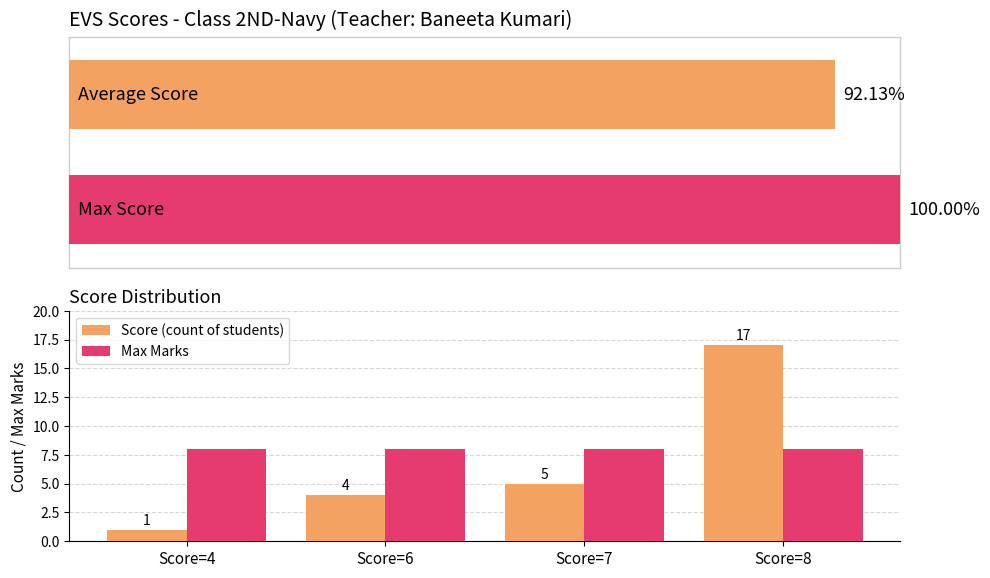

Which series has the largest range (max minus min)?

Score (count of students)